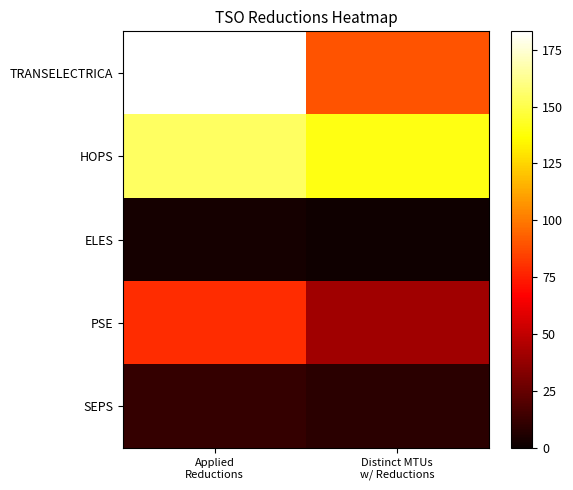

Between Applied Reductions and Distinct MTUs w/ Reductions, which series saw the biggest shift?

TRANSELECTRICA